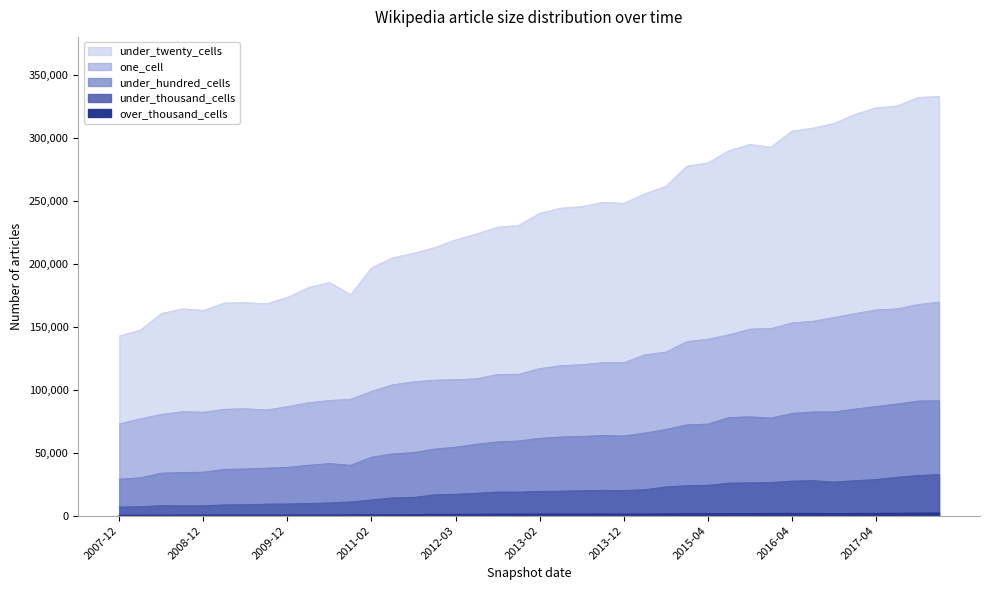

How many interior local valleys does the under_twenty_cells series have?

5